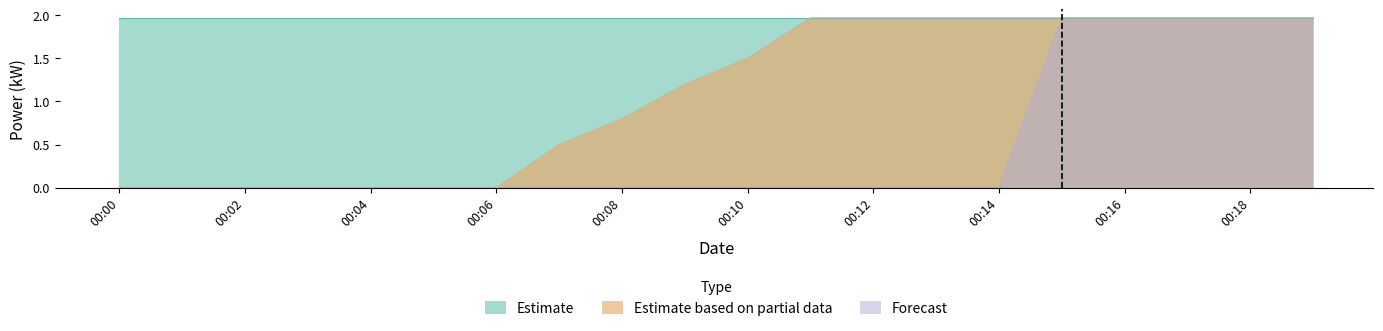

Does the chart have visible grid lines?

No